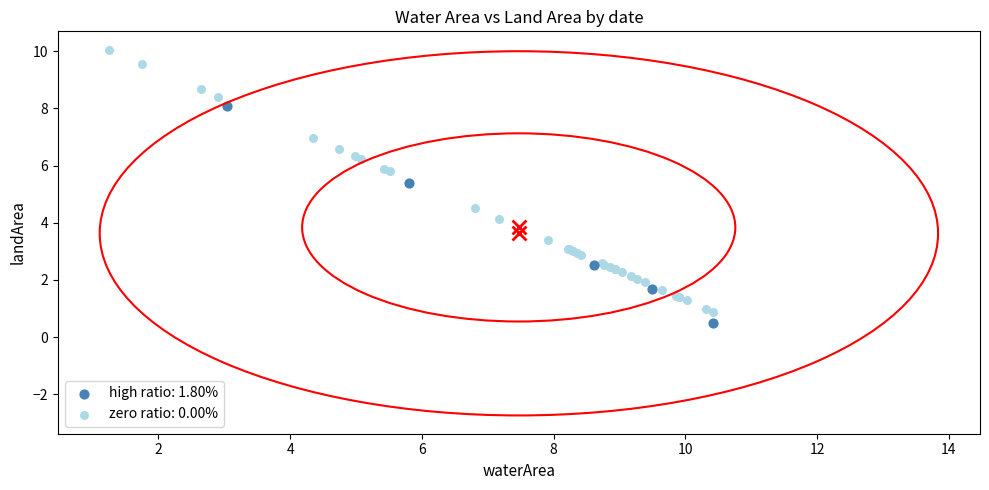

Which series reaches the maximum Y coordinate?

zero ratio: 0.00%